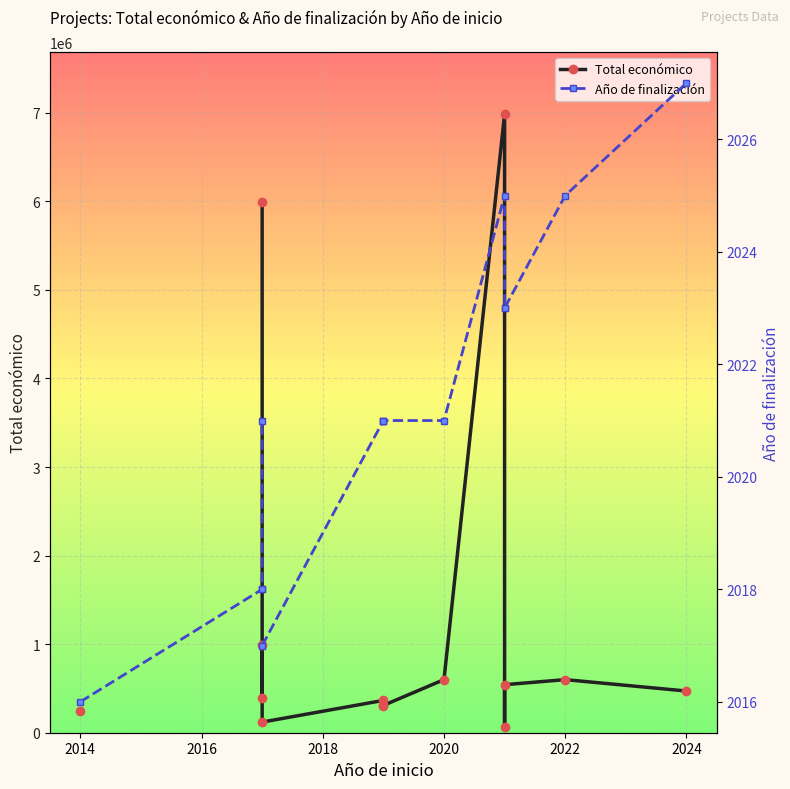

Rank the series by their average value, from lowest to highest.

Total económico, Año de finalización